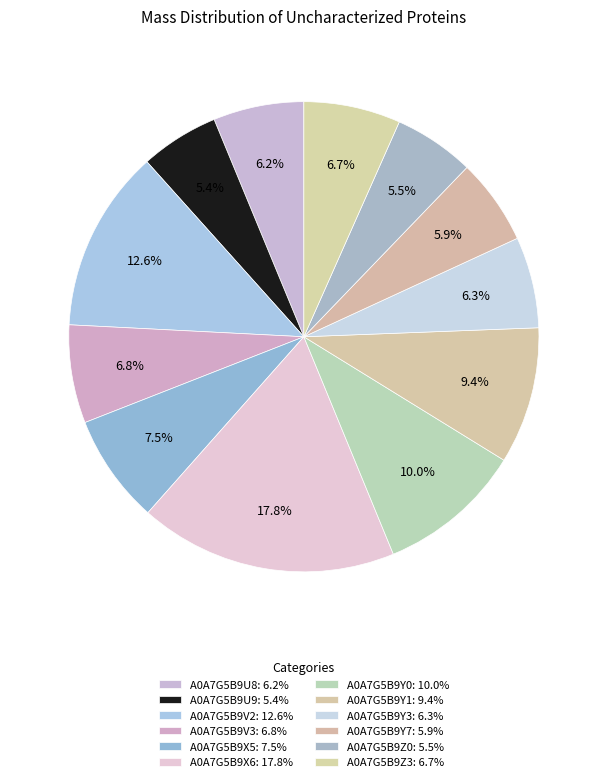

How many segments does this pie chart have?

12